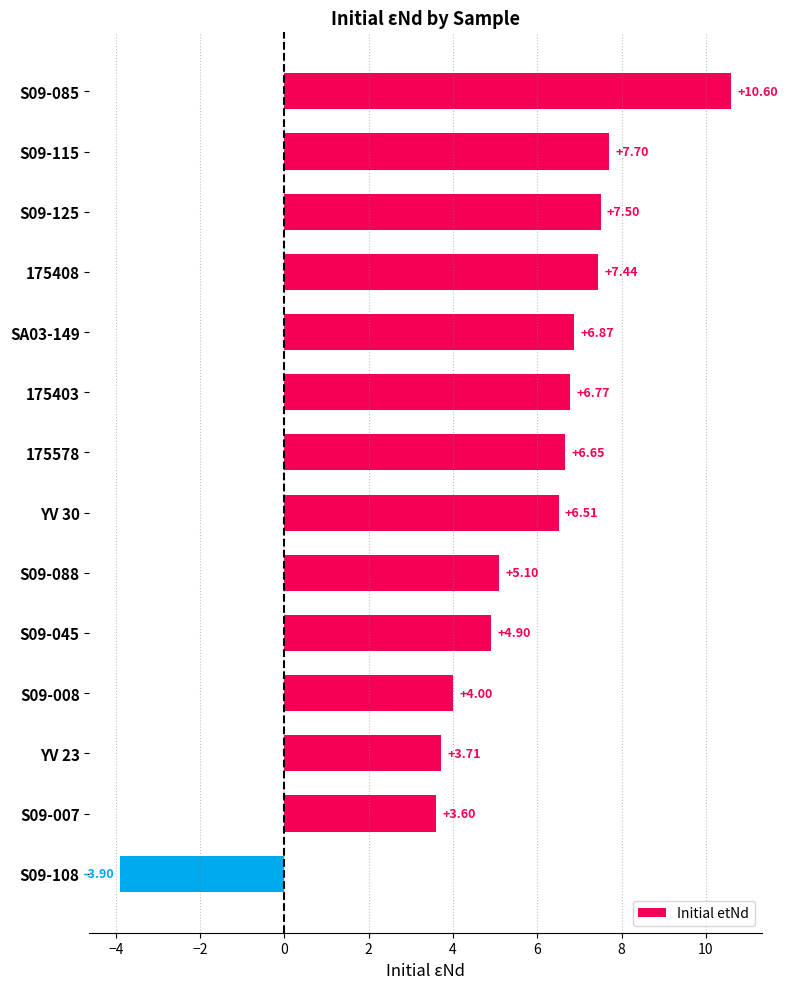

How many values are above zero?

13